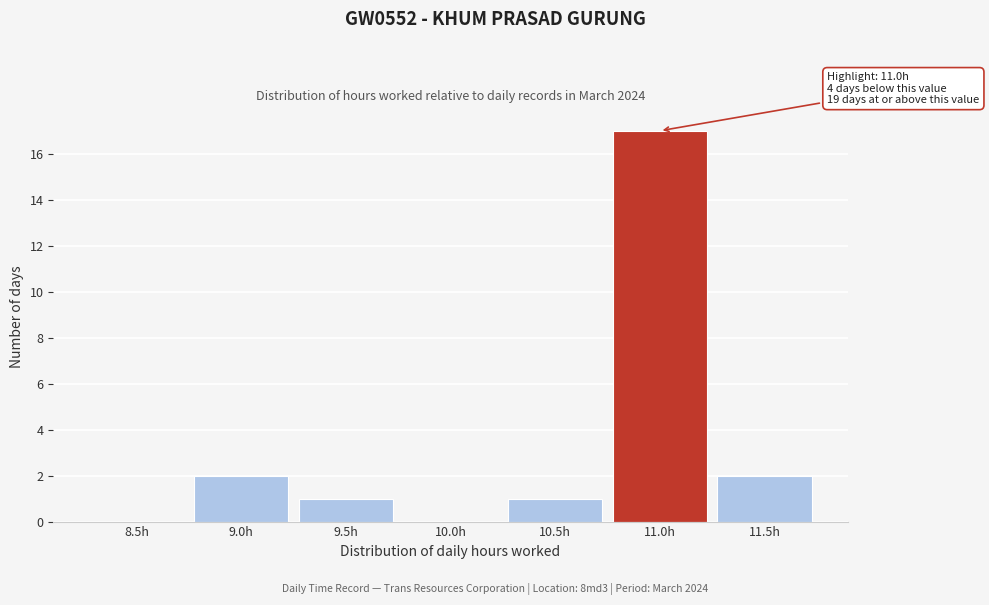

Reading left to right, transcribe all the data shown in this chart.

8.5h=0	9.0h=2	9.5h=1	10.0h=0	10.5h=1	11.0h=17	11.5h=2